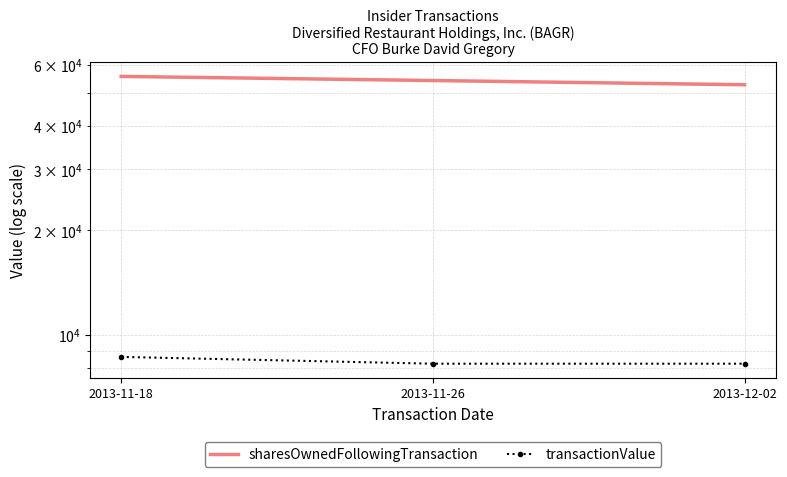

Which category has the highest value in the sharesOwnedFollowingTransaction series?

2013-11-18